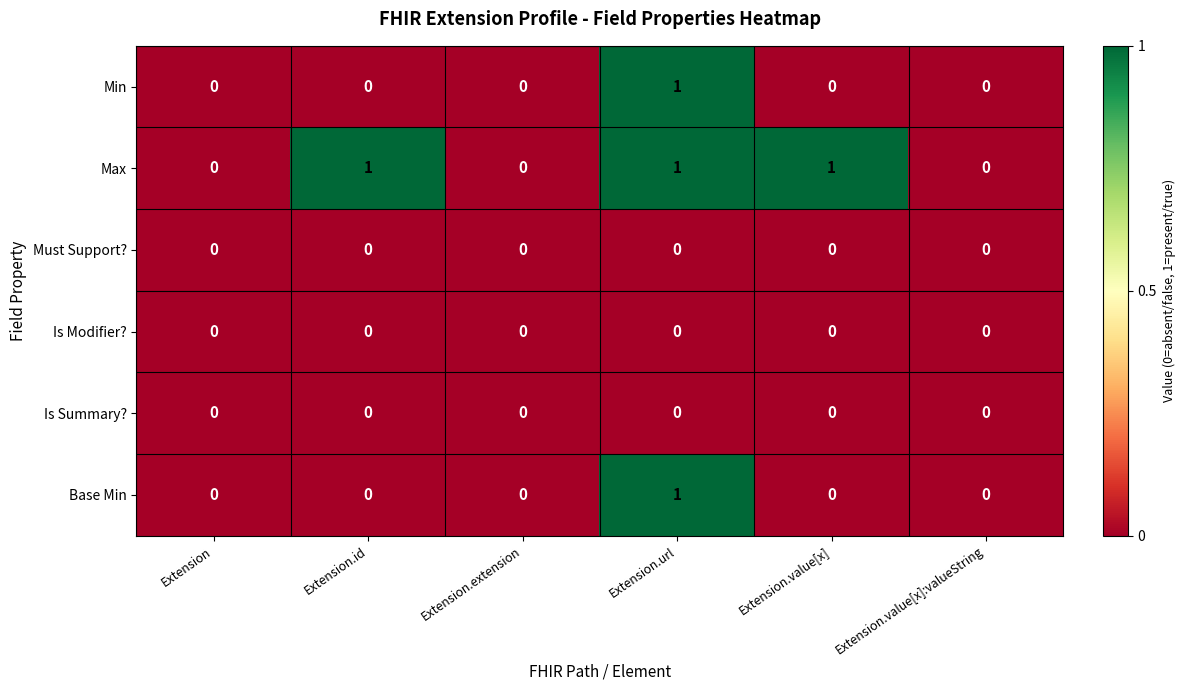

The value of Base Min at Extension.value[x]:valueString is 0. True or false?

True